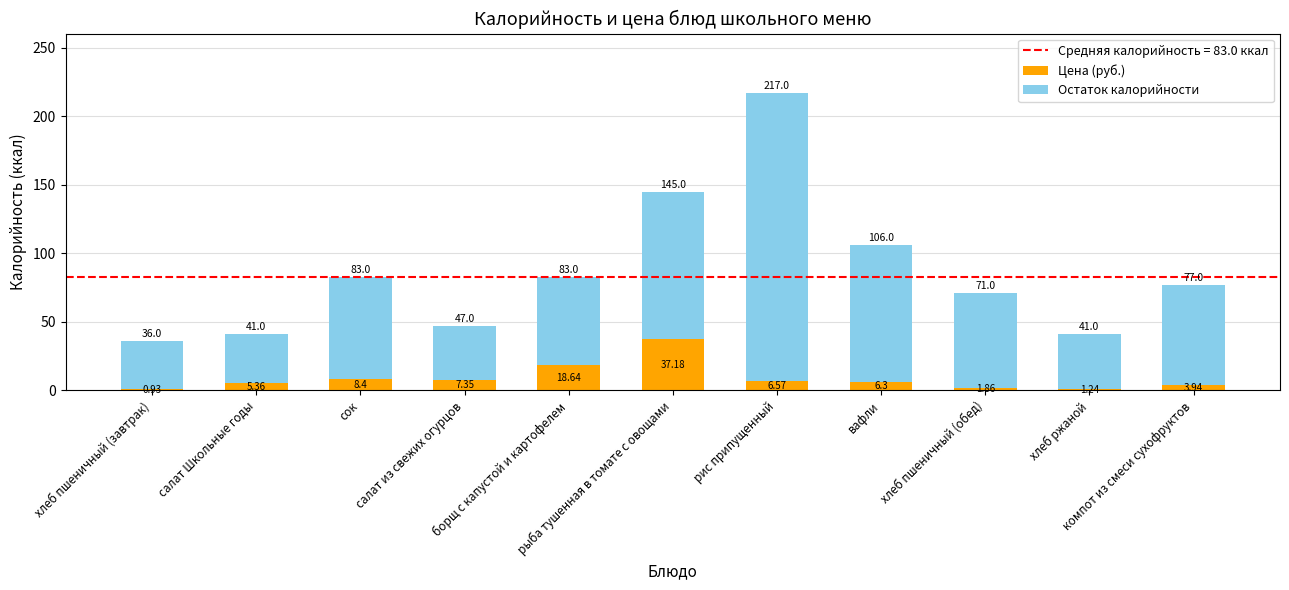

At how many categories does at least one series exceed 71?

5